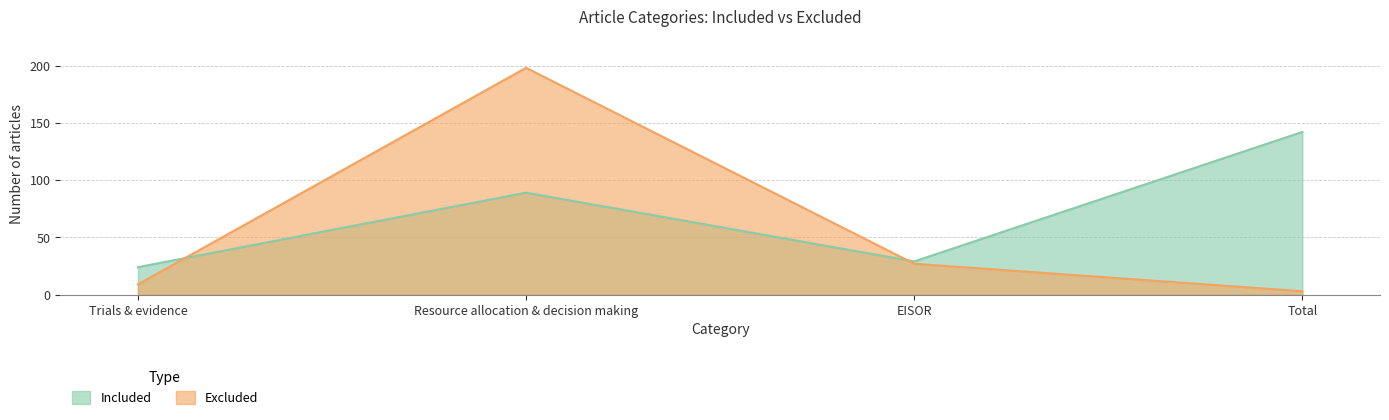

Between Resource allocation & decision making and Total, which is larger?

Total